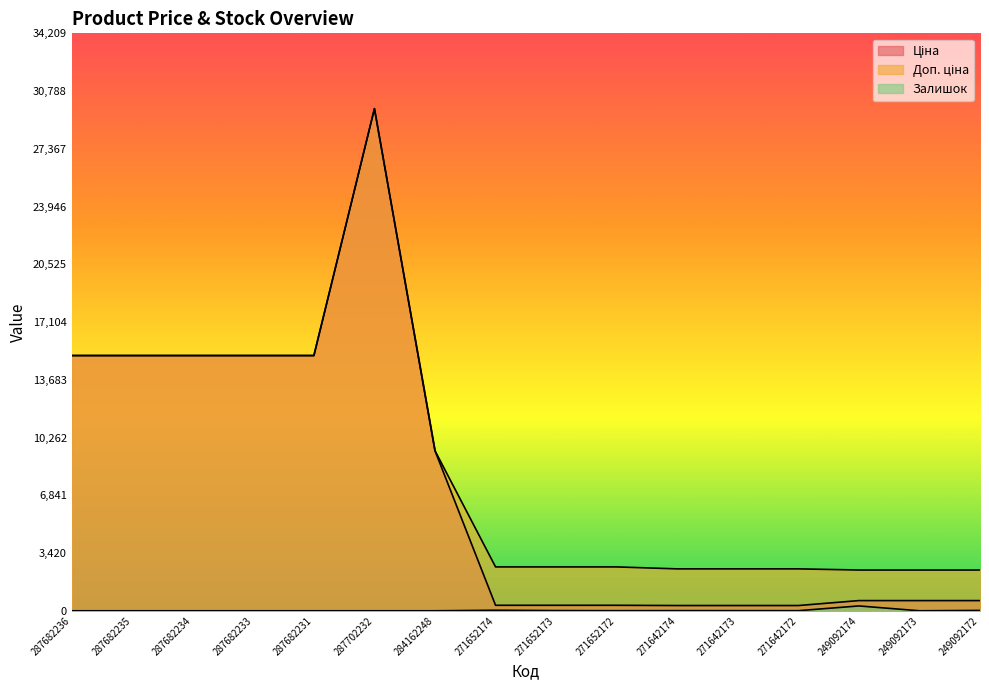

Reading right to left, extract all data points from this chart.

Ціна: 603.7	603.7	603.7	310.3	310.3	310.3	324.8	324.8	324.8	9480.1	29747.2	15120.0	15120.0	15120.0	15120.0	15120.0
Доп. ціна: 2414.8	2414.8	2414.8	2482.4	2482.4	2482.4	2598.3	2598.3	2598.3	9480.1	29747.2	15120.0	15120.0	15120.0	15120.0	15120.0
Залишок: 21.0	0.0	286.0	5.0	7.0	9.0	5.0	12.0	32.0	0.0	0.0	0.0	0.0	0.0	0.0	0.0